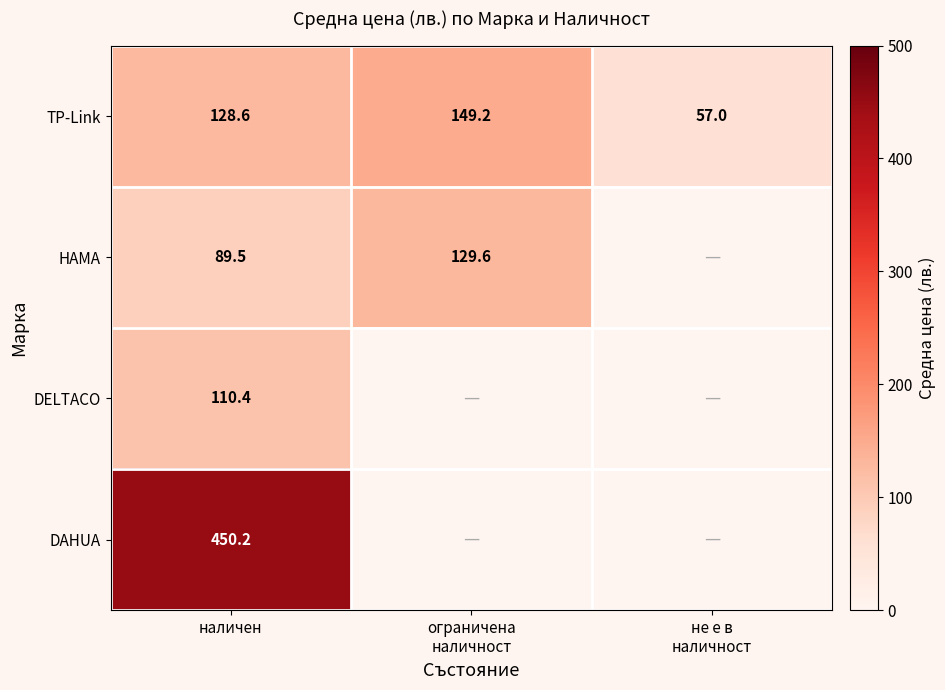

List the labels in order of DELTACO value, smallest first.

наличен, ограничена наличност, не е в наличност